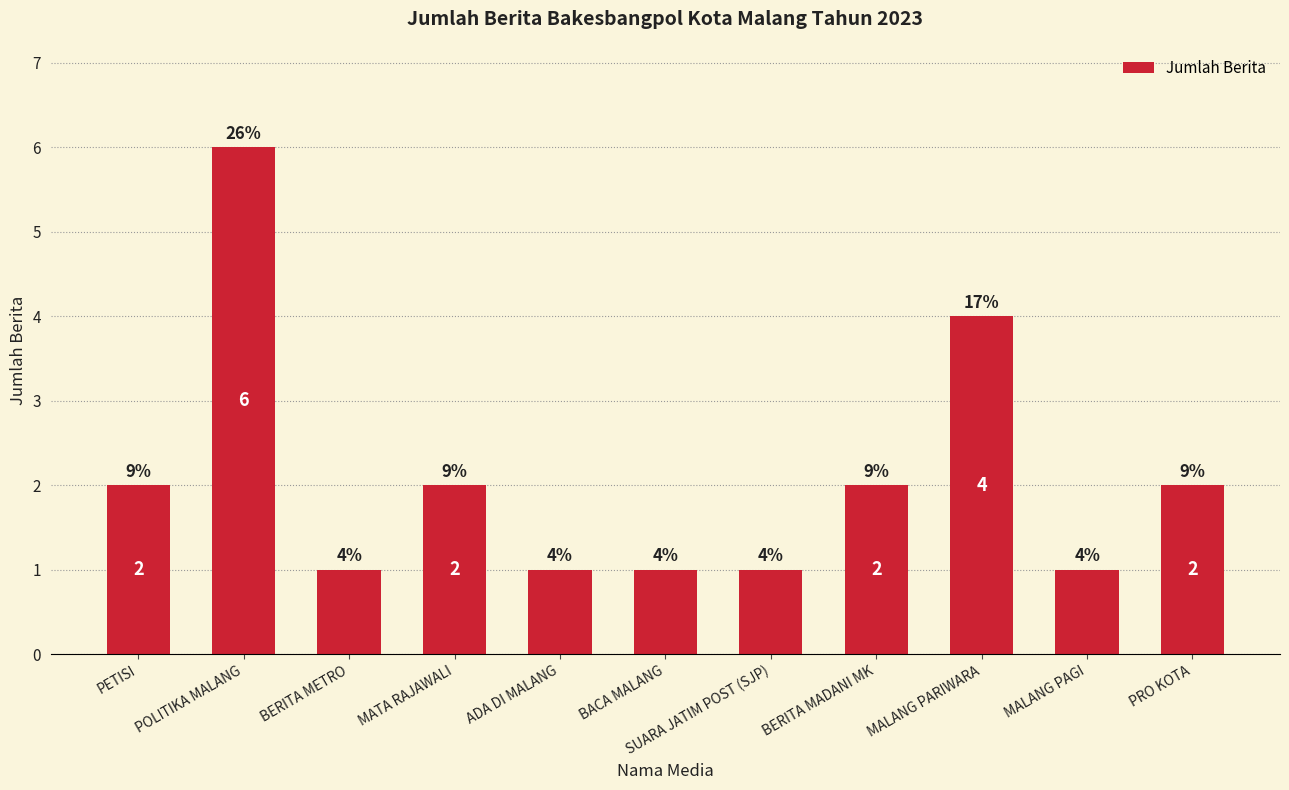

What is the average value?

2